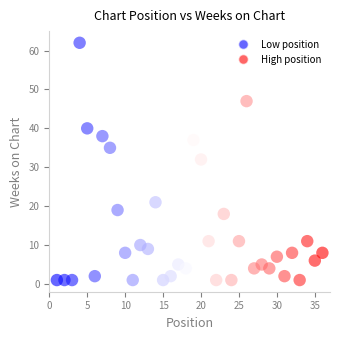

What Y value in the scatter plot is closest to 31?

32